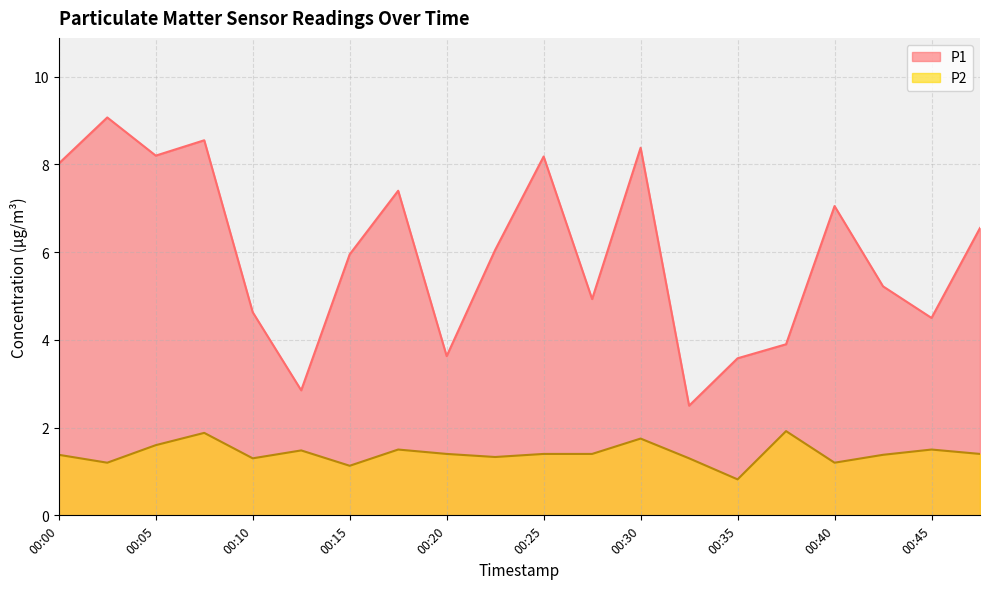

What is the value of the P2 point at the 1st from the left?

1.4